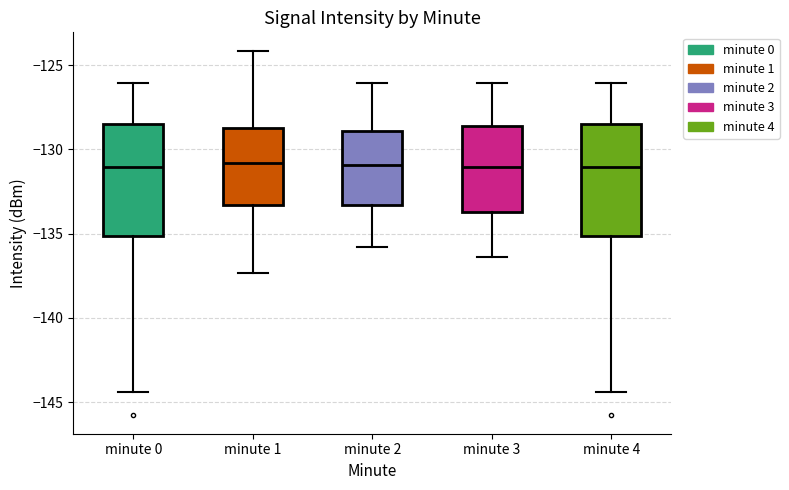

Where does the median line of the box for minute 1 sit on the y-axis? The values are not printed on the chart, so give them approximately, as read against the axis.

-131.0